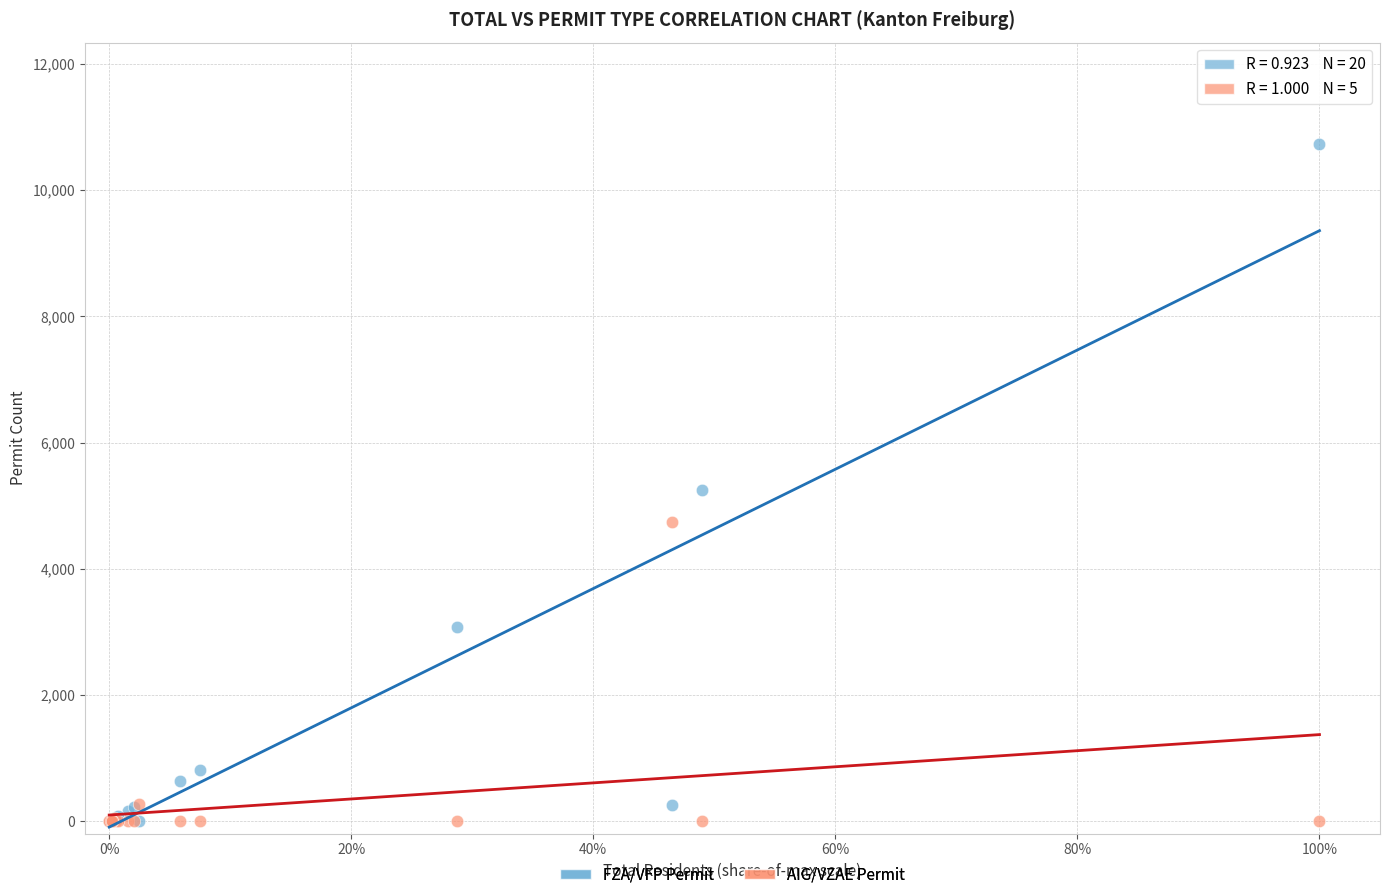

In the AIG/VZAE Permit series, what Y value is closest to 2370?

265